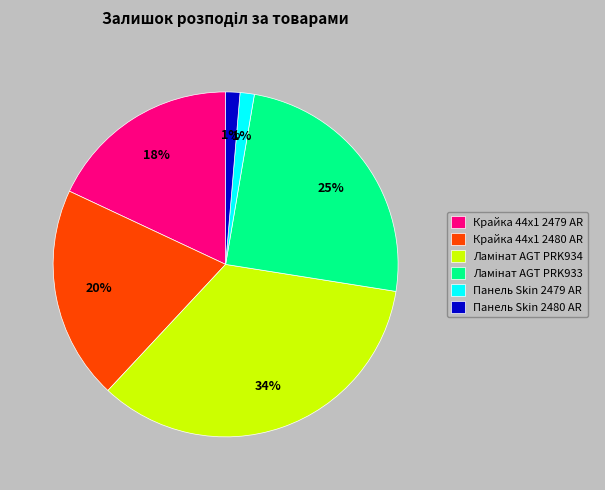

Which has a higher value, Крайка 44x1 2480 AR or Панель Skin 2480 AR?

Крайка 44x1 2480 AR